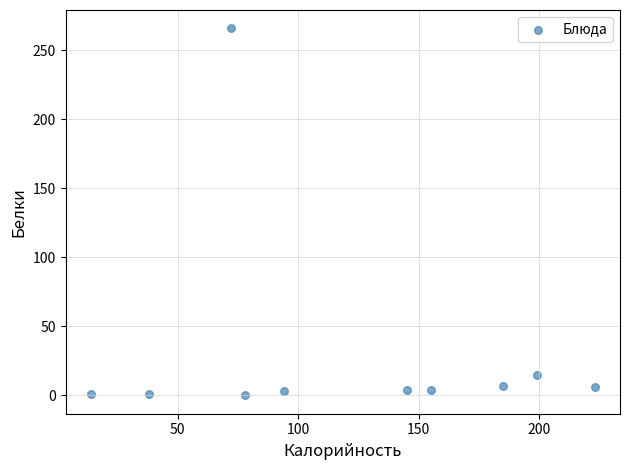

What is the range of Y values (max minus min)?

266